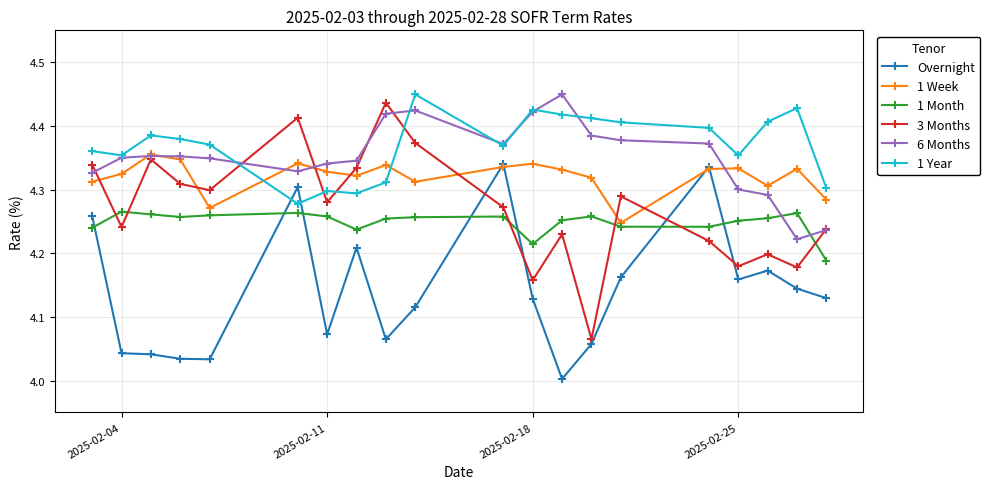

Which series ends up on top after the final intersection of 1 Month and 6 Months?

6 Months